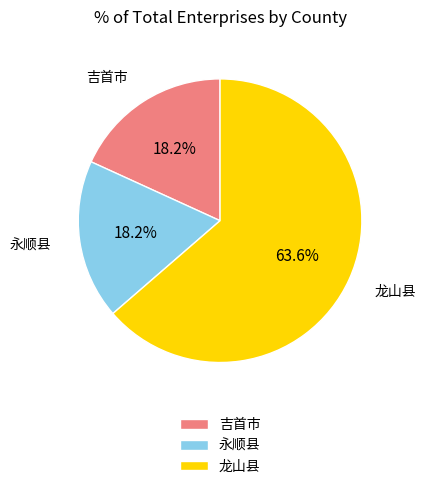

What percentage is the 吉首市 slice, to the nearest percent?

18%